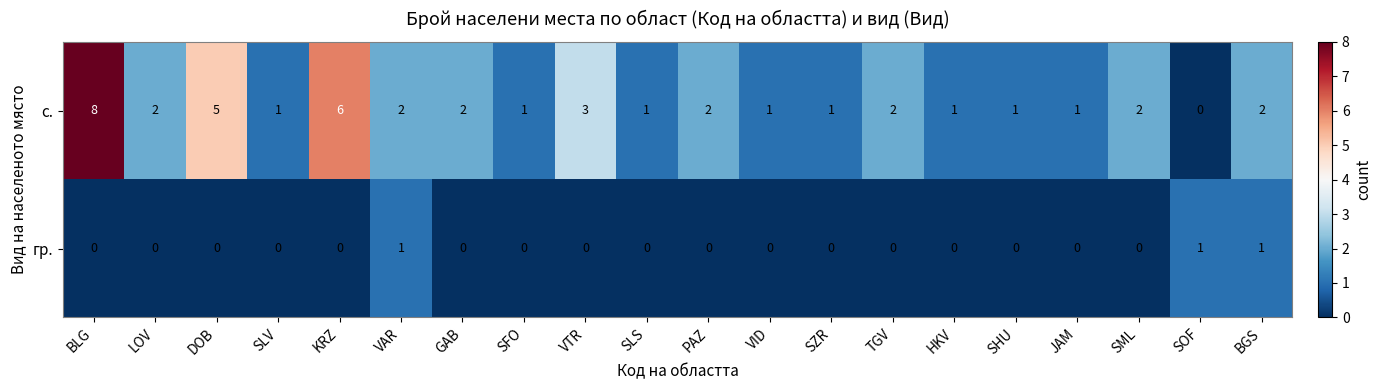

What is the spread (max minus min) of values at BGS?

1